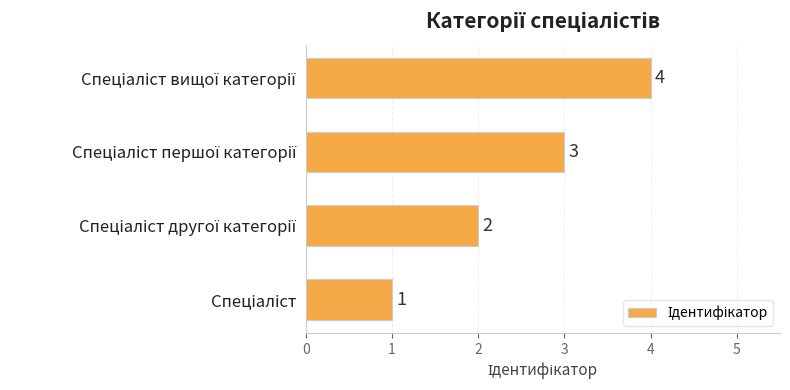

Count the values in the range 2 to 4.

3